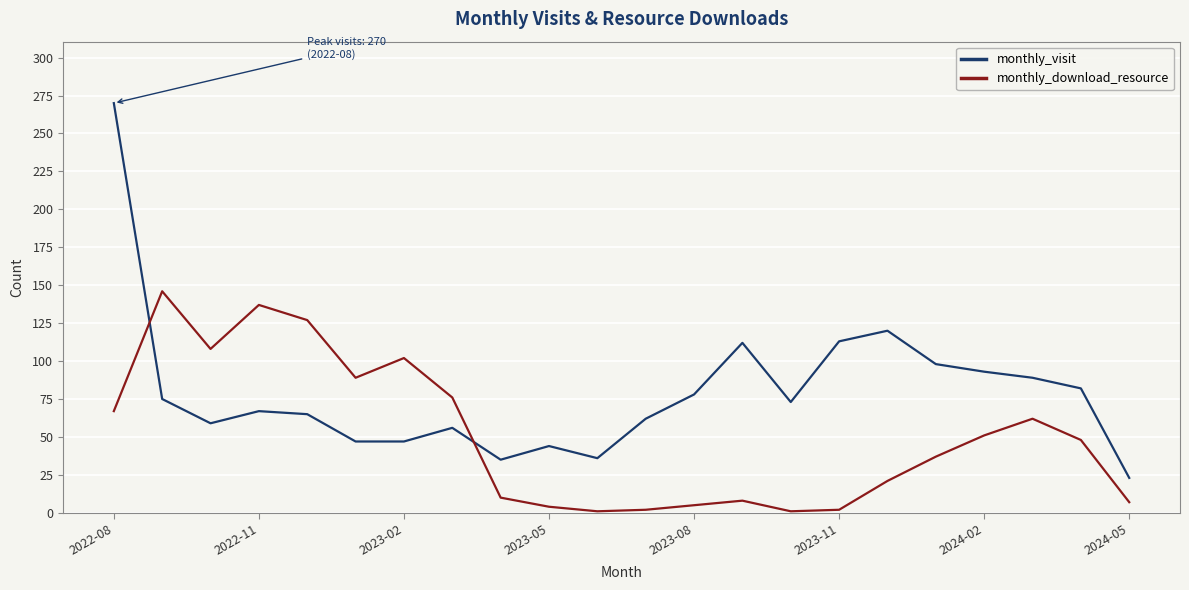

Which series ends up on top after the final intersection of monthly_download_resource and monthly_visit?

monthly_visit